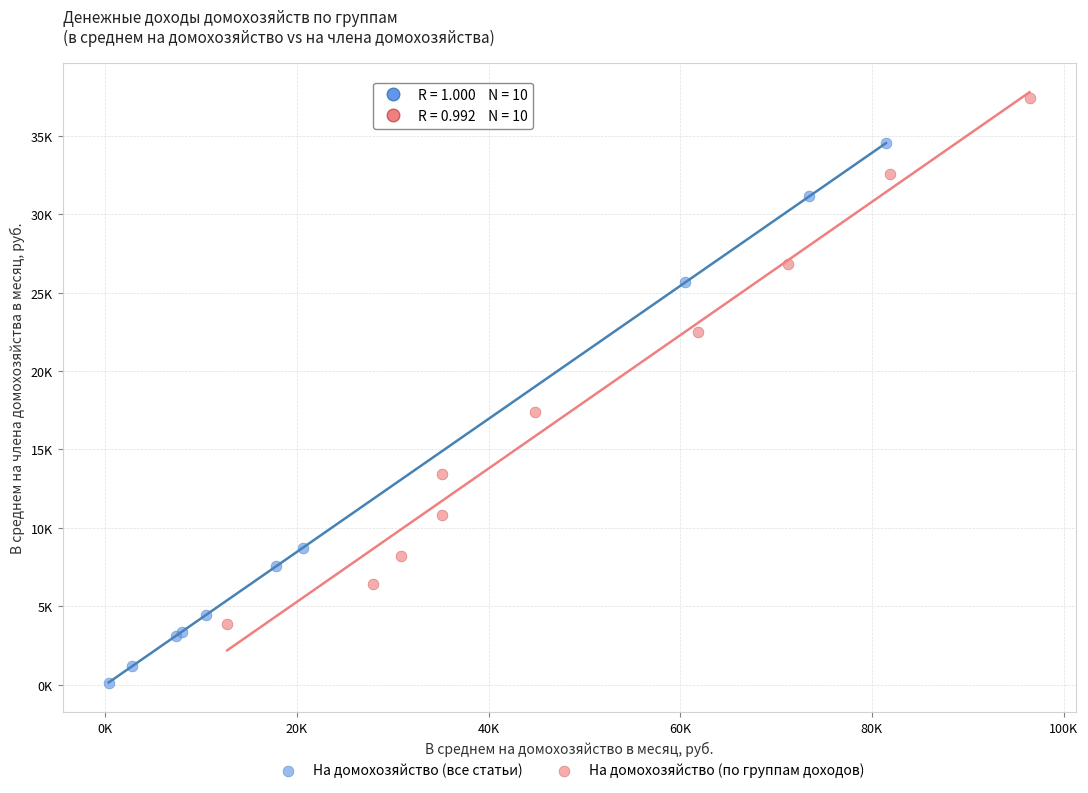

What are all the series names shown in the legend?

На домохозяйство (все статьи), На домохозяйство (по группам доходов)